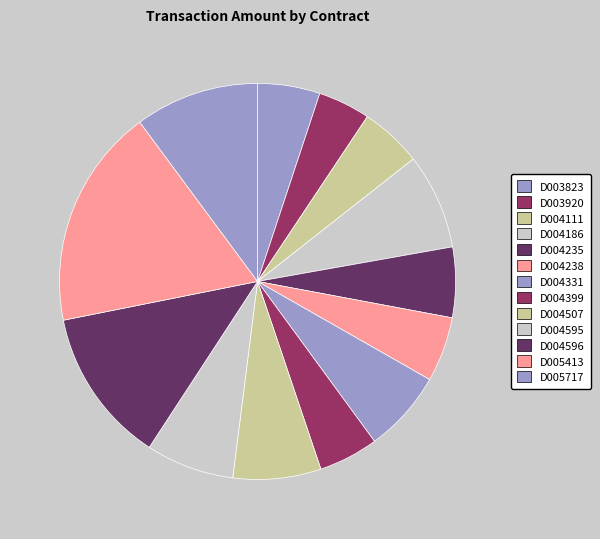

To the nearest percent, what is the average slice percentage?

8%